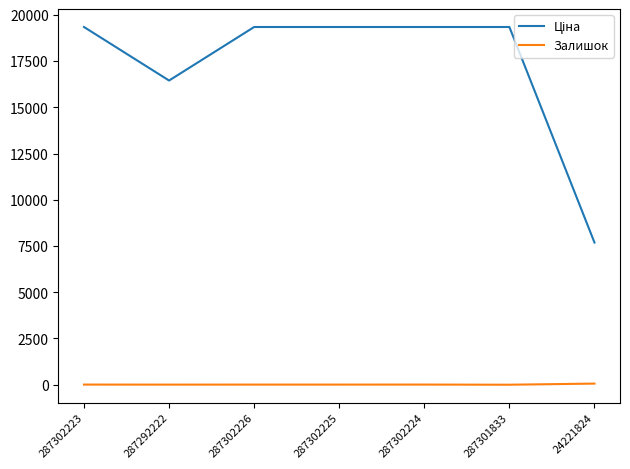

What is the maximum value shown in the chart?

19343.1